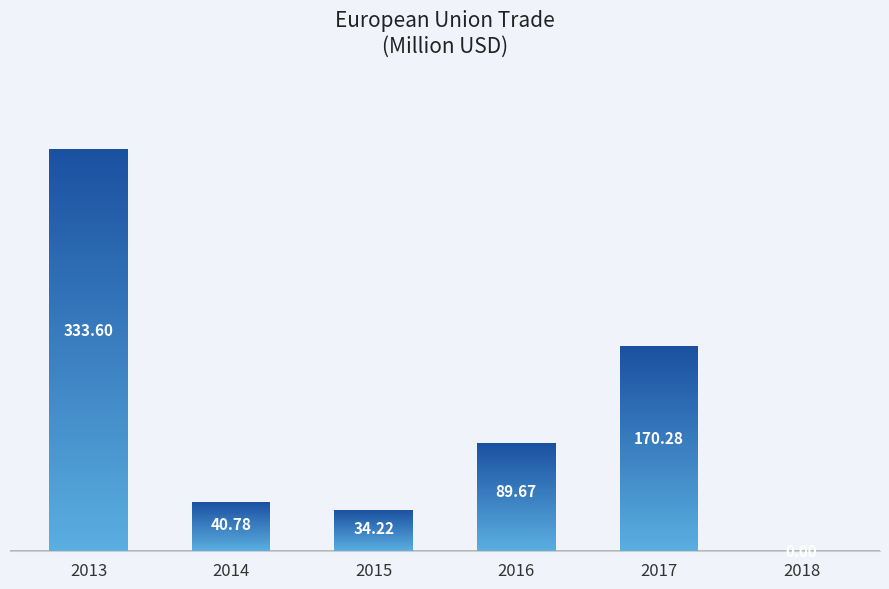

How many bars are there in total?

6